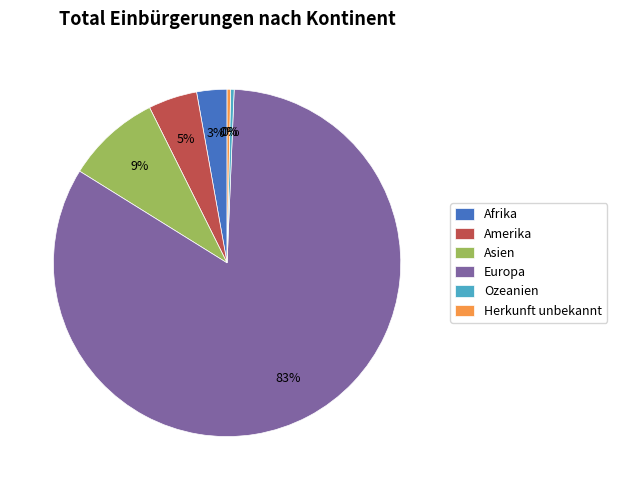

How many slices are in this pie chart?

6